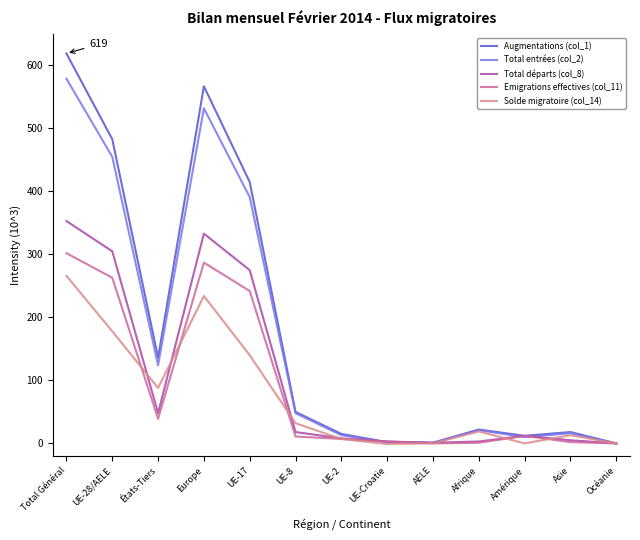

What is the total value across all series at Europe?

1953